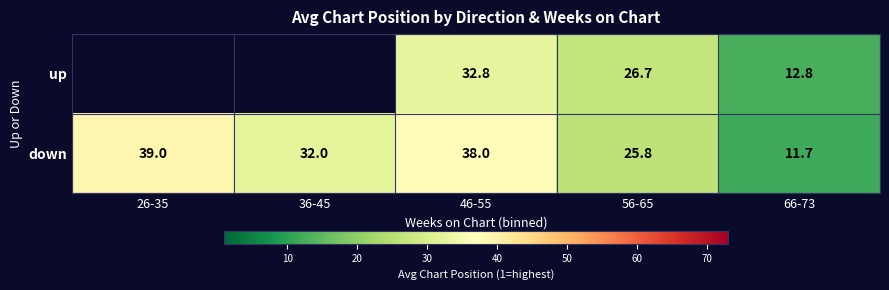

Is the value of up at 46-55 greater than the value of down at 36-45?

Yes